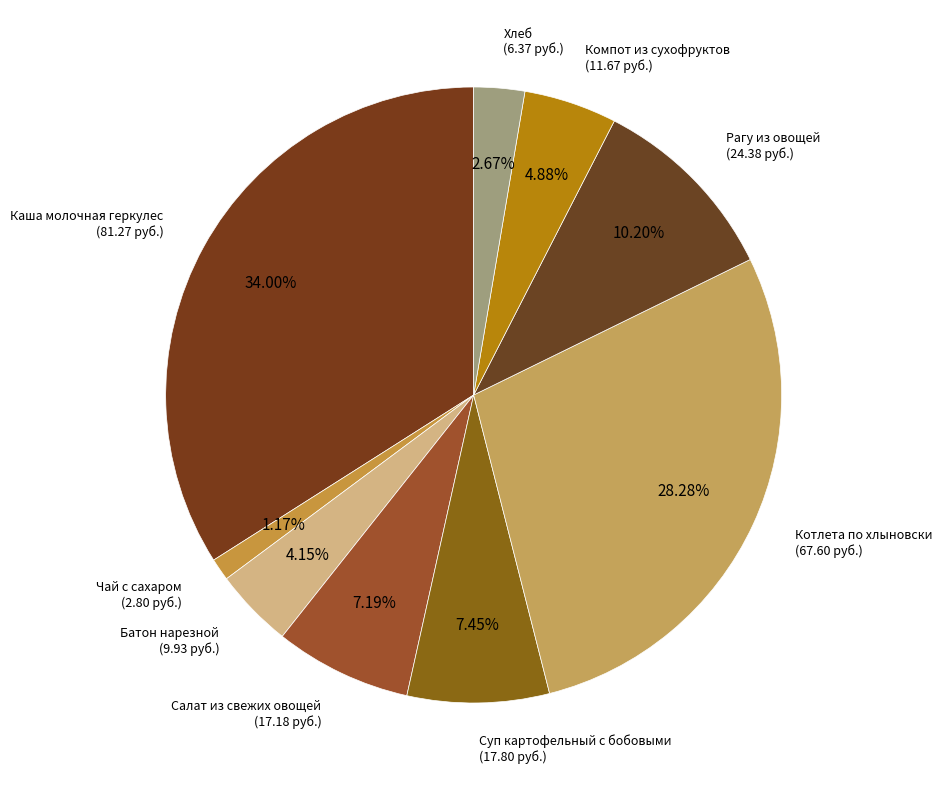

Combined, do Батон нарезной and Котлета по хлыновски account for over 50%?

No